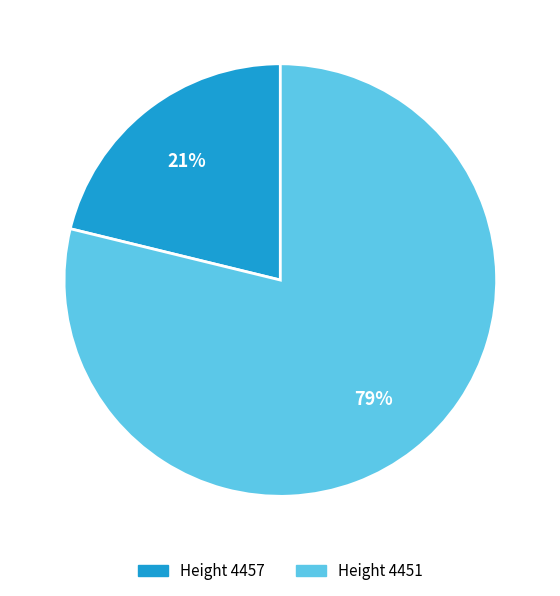

What percentage is the Height 4457 slice, to the nearest percent?

21%